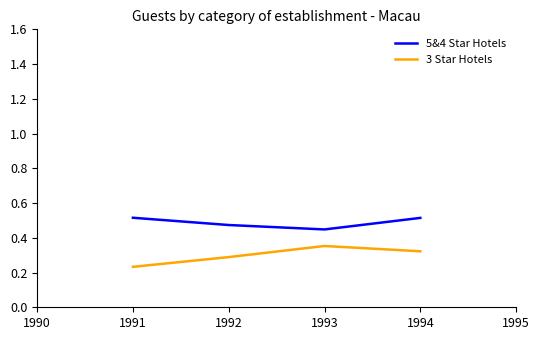

How many 3 Star Hotels values are between 0 and 1?

4